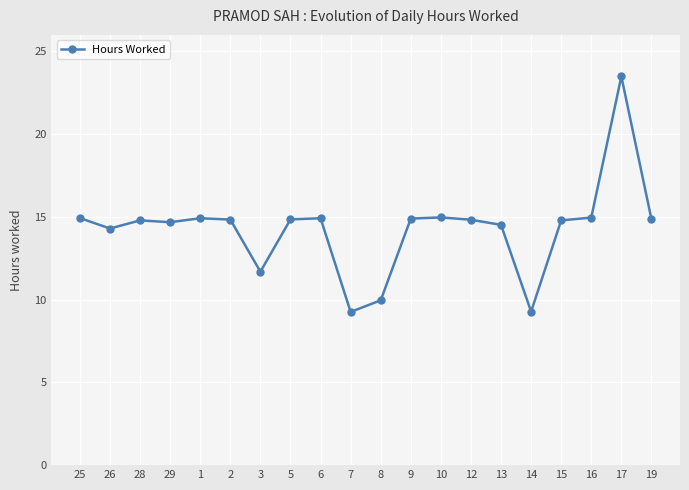

Where is the first local minimum?

26